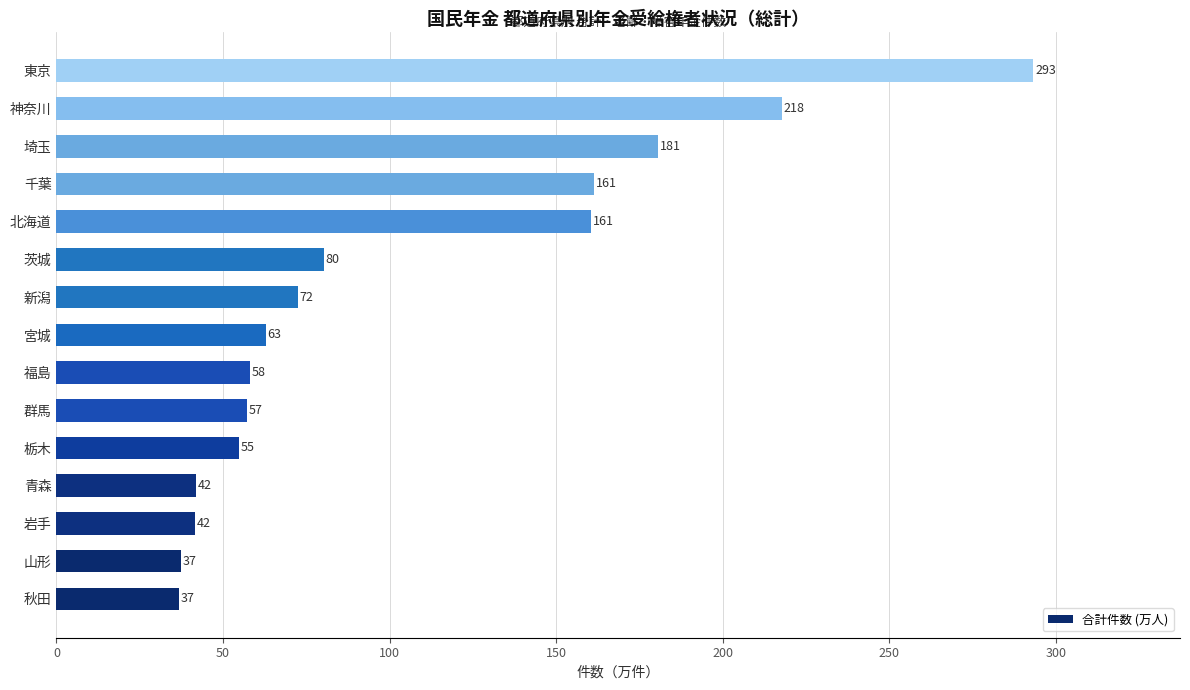

Between 栃木 and 神奈川, which is larger?

神奈川